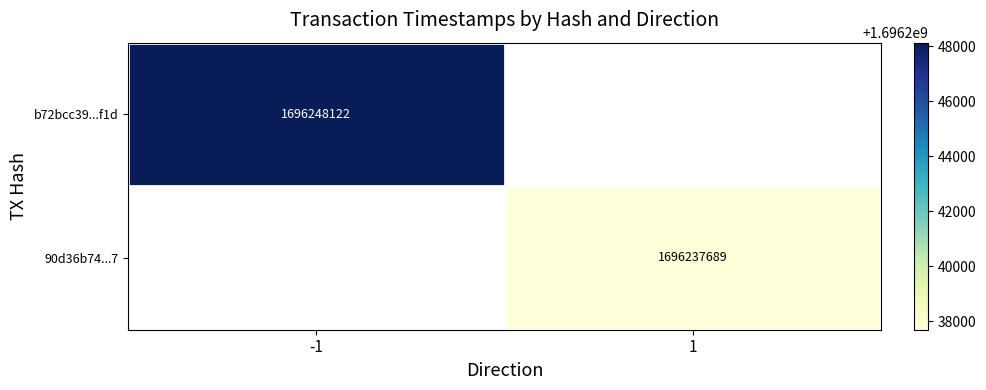

Is the value of 90d36b74...7 at 1 greater than the value of b72bcc39...f1d at -1?

No